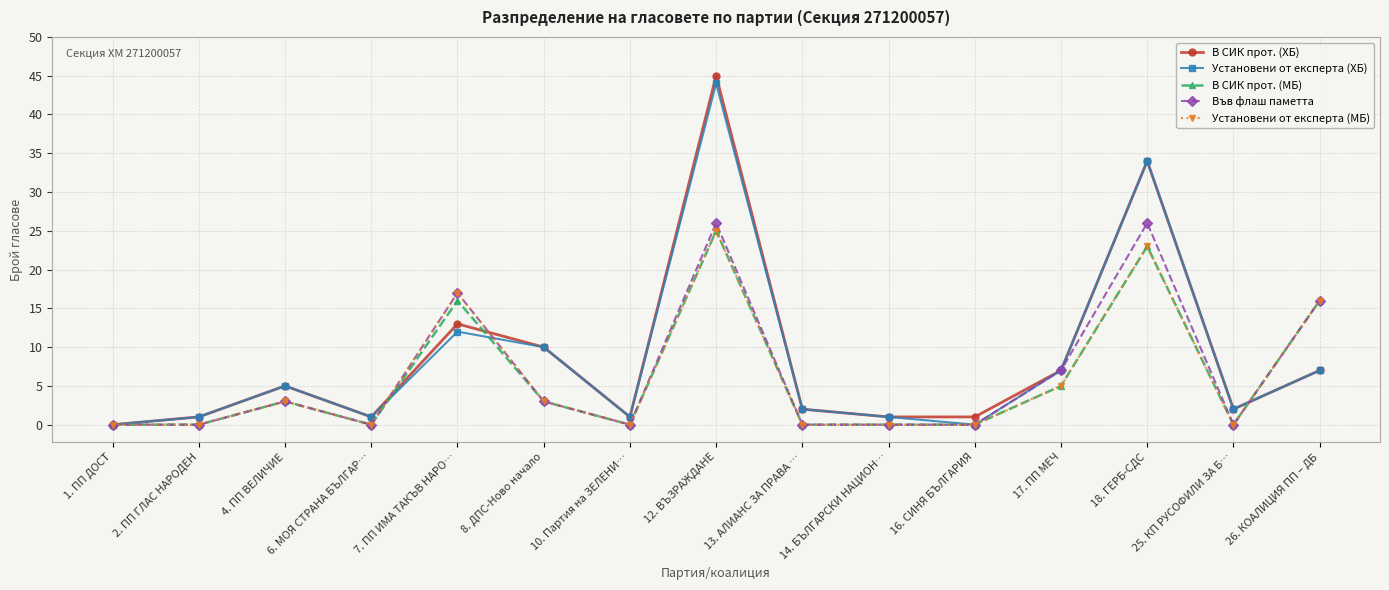

What is the label of the 2nd point from the right?

25. КП РУСОФИЛИ ЗА Б…